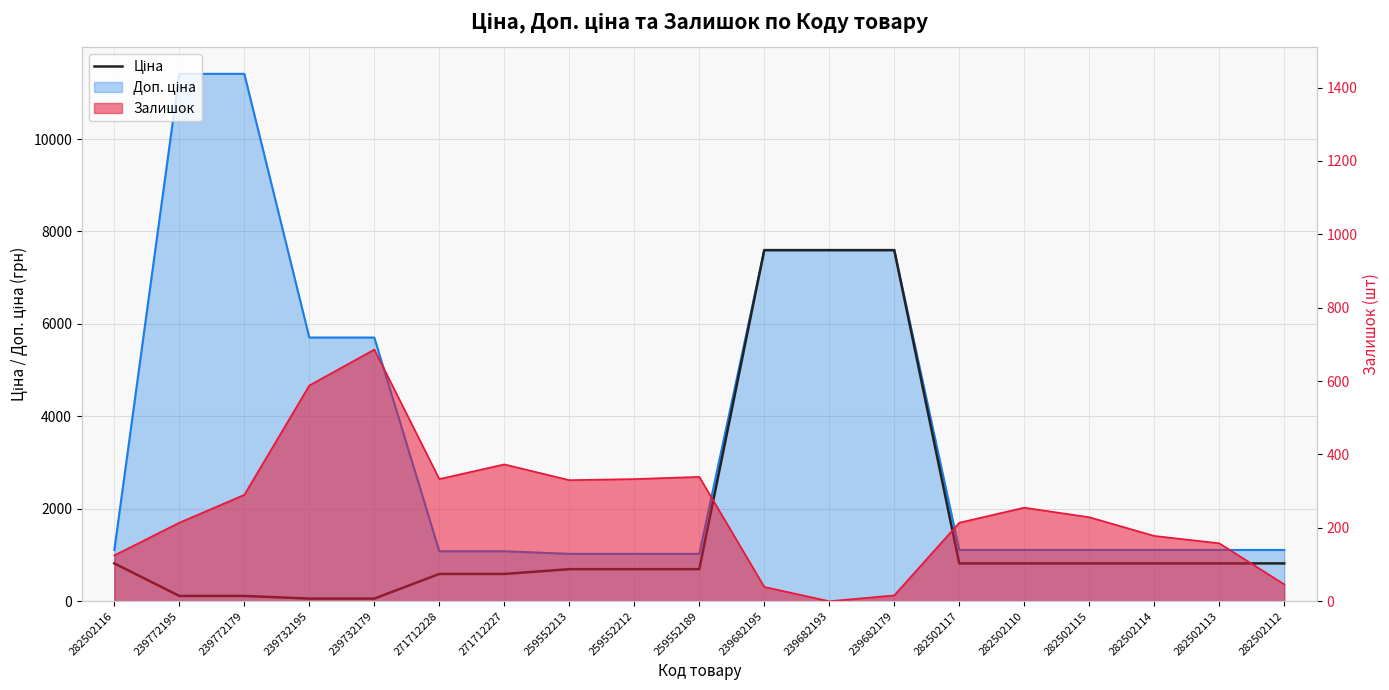

Between 282502110 and 239732179, which is larger?

282502110